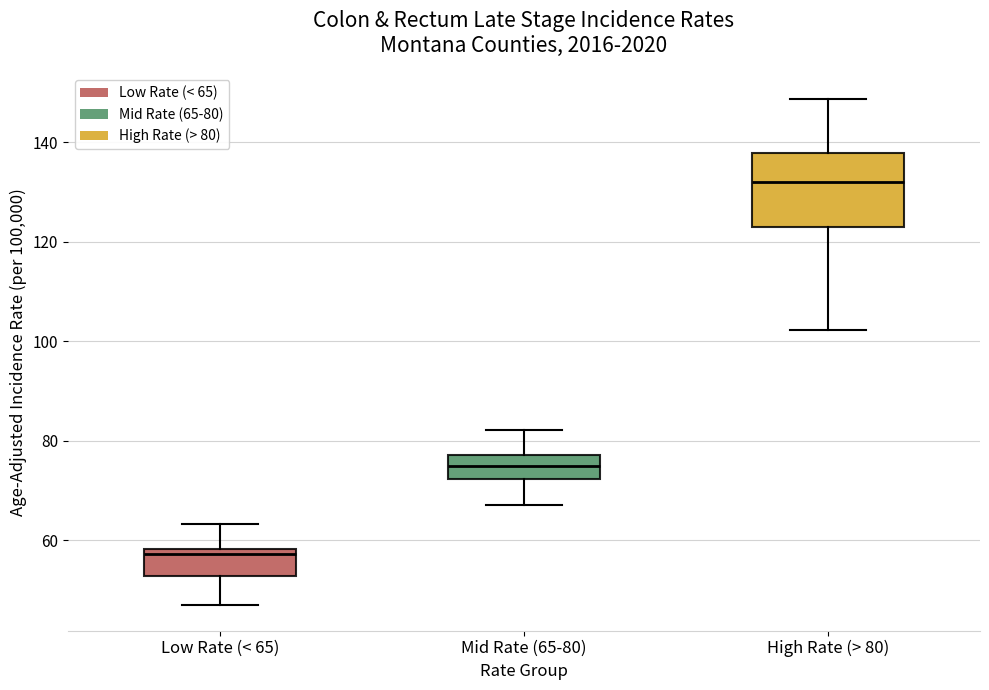

Which box is the tallest, from its lower edge to its upper edge?

High Rate (> 80)